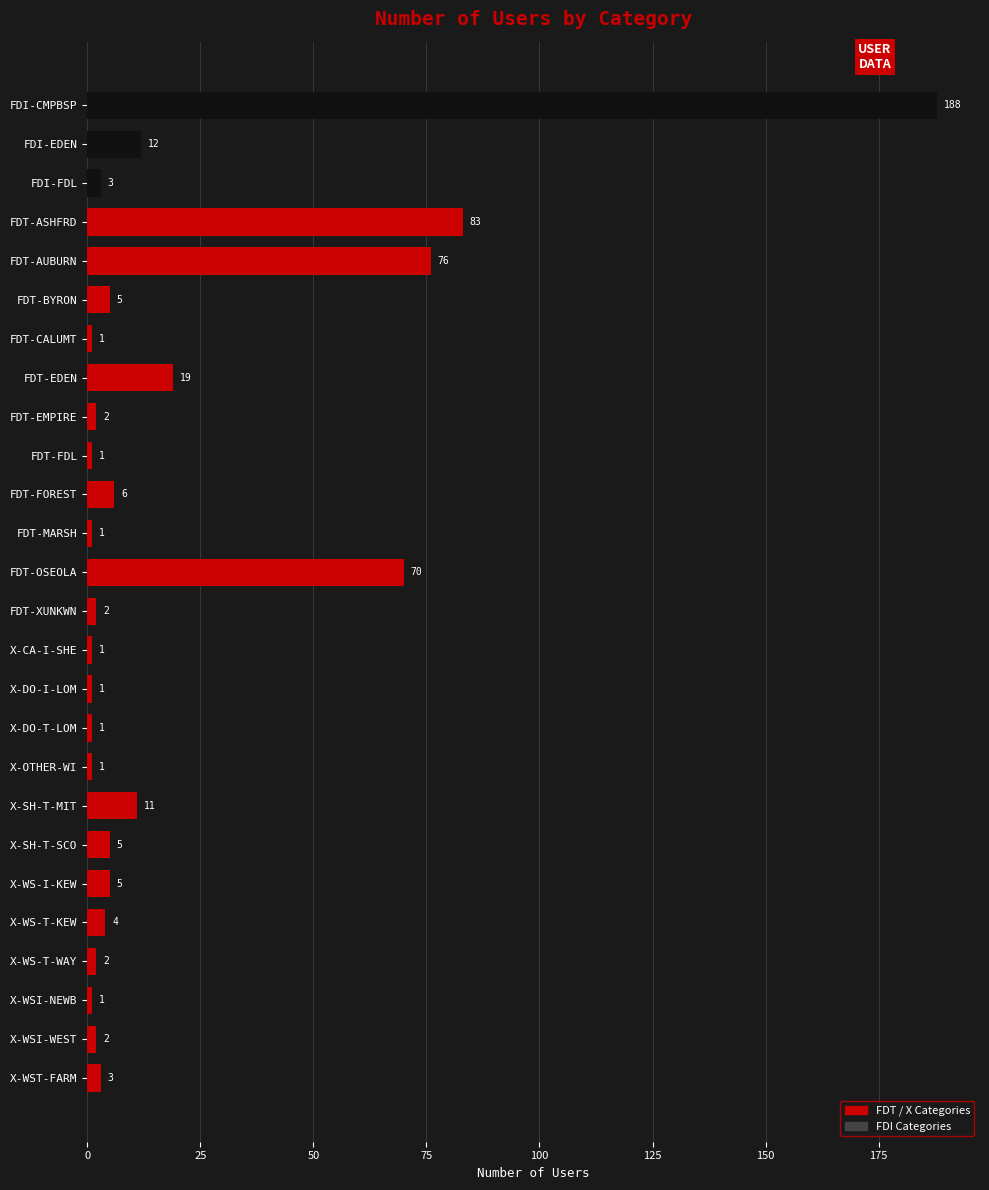

How many series are shown in this chart?

1